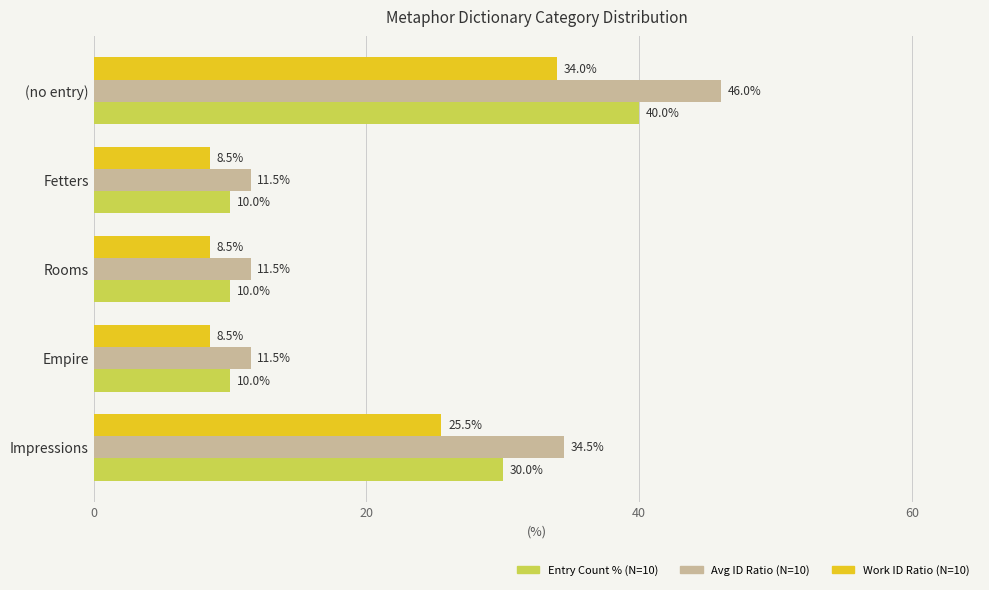

At which category is the sum across all series the highest?

(no entry)